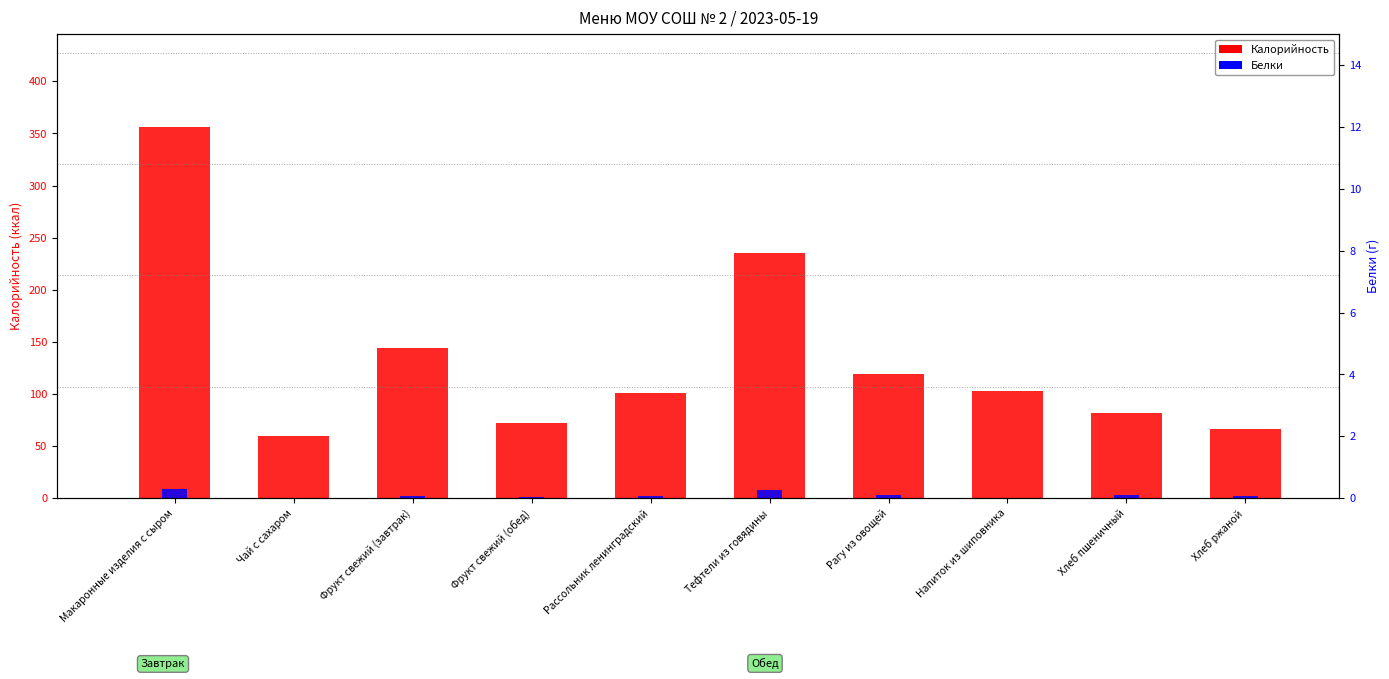

Are the bars horizontal?

No